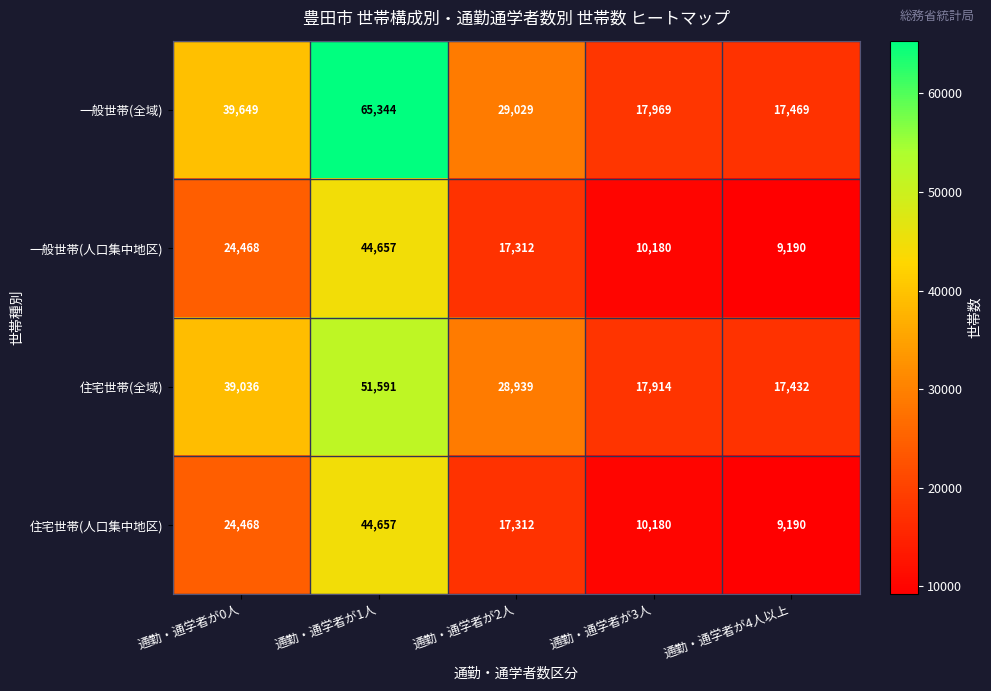

Which label corresponds to the smallest value in the chart?

通勤・通学者が4人以上